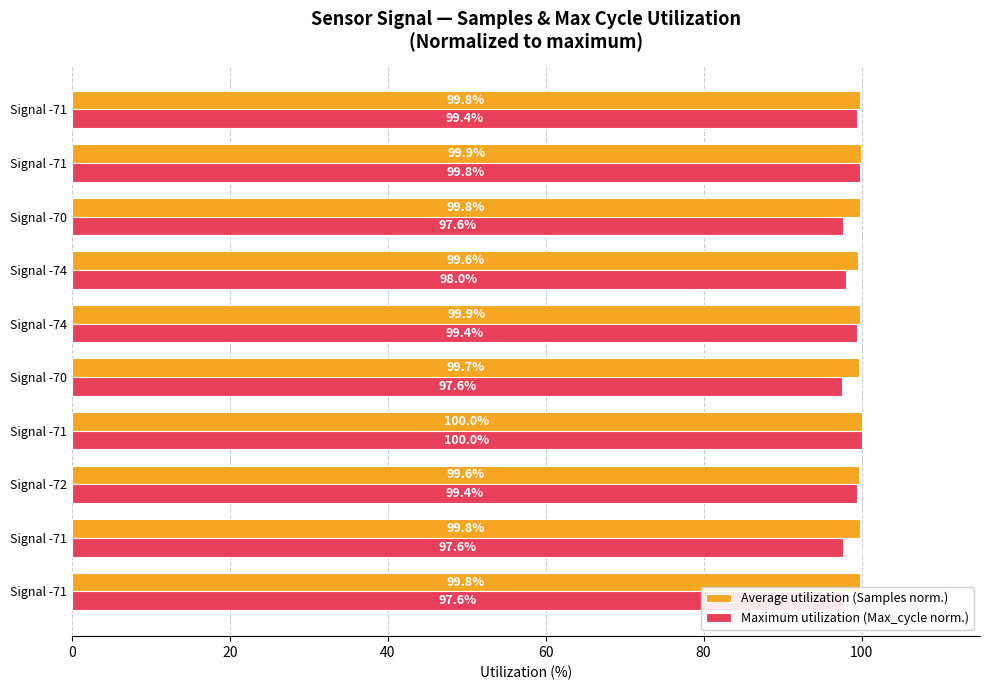

How many categories are shown in the chart?

10